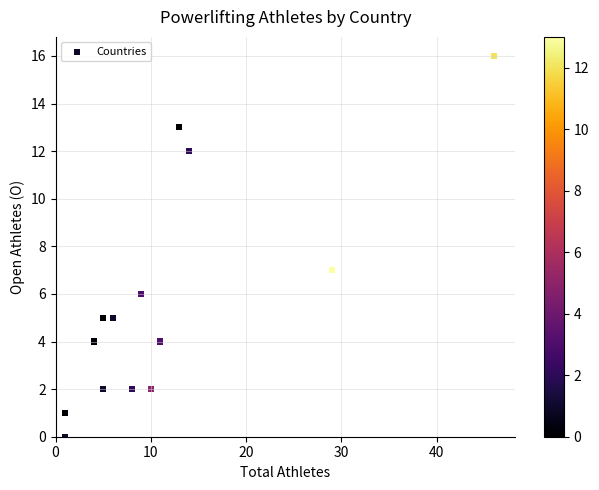

What Y value in the scatter plot is closest to 8?

7